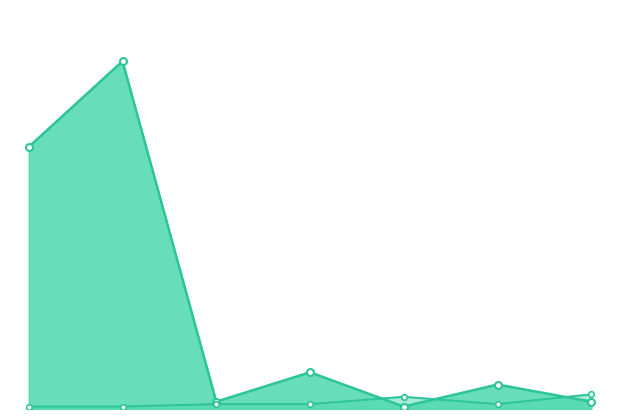

Reading right to left, extract all data points from this chart.

Weeks on Chart line: 3	10	1	15	3	142	107
Peak Position line: 6	2	5	2	2	1	1